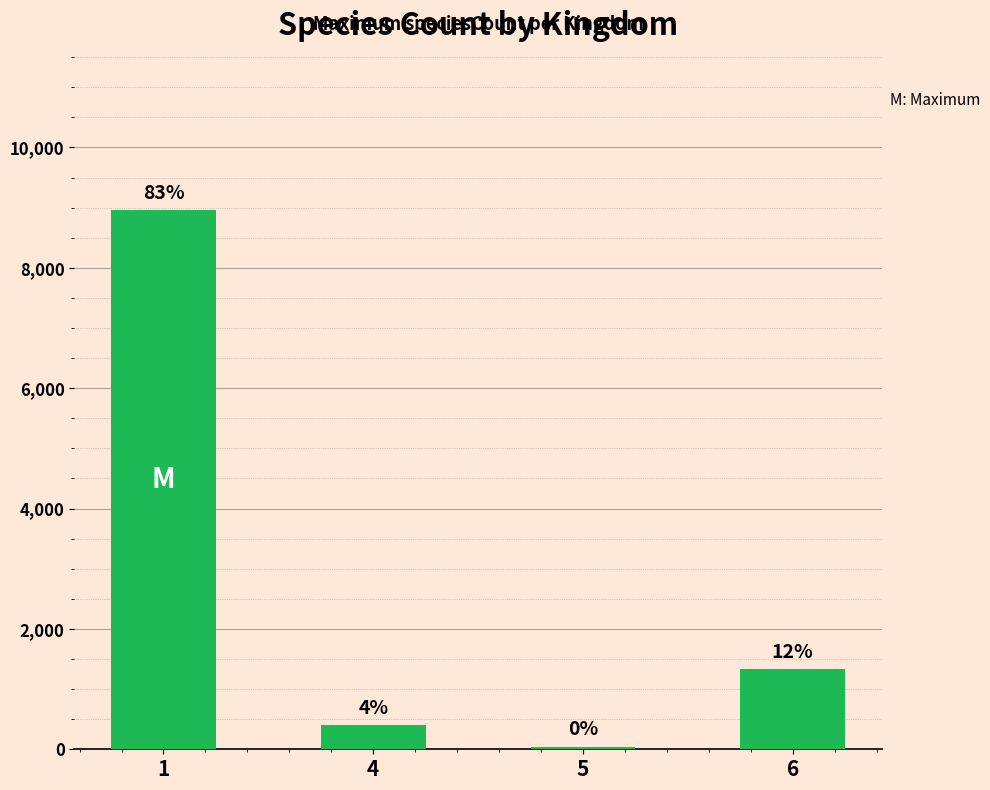

Which label corresponds to the smallest value in the chart?

5